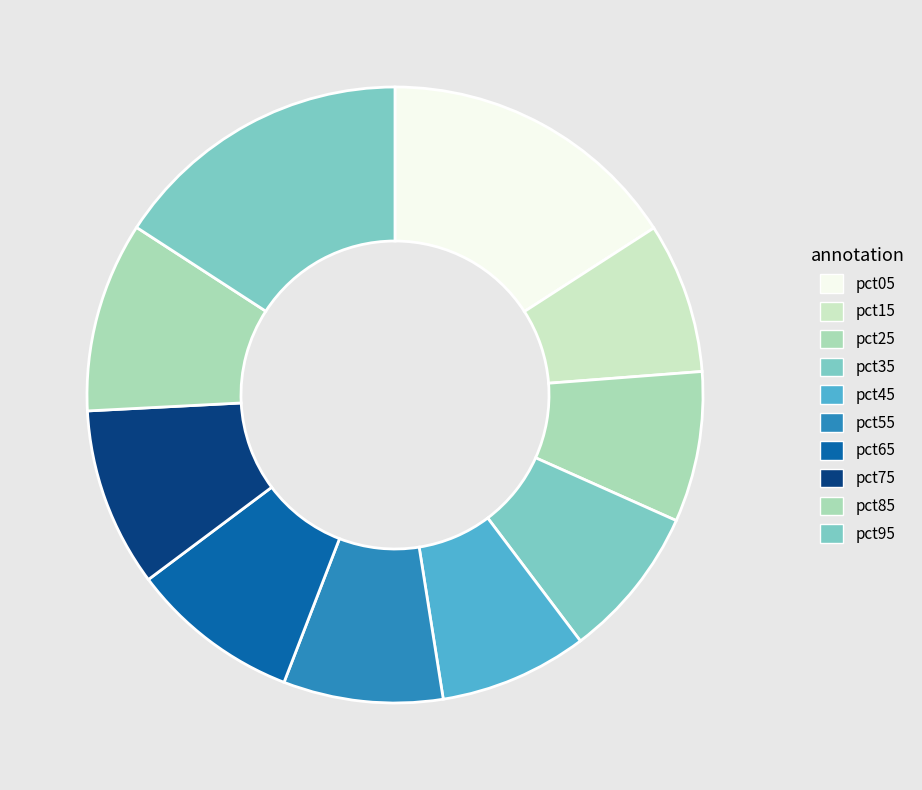

How many segments does this pie chart have?

10